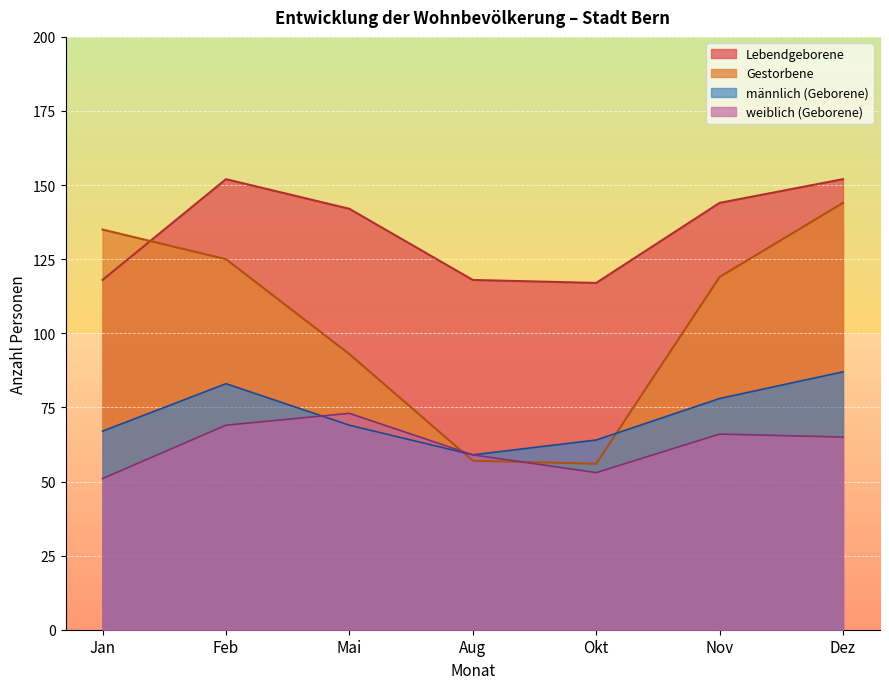

Where do Gestorbene and männlich (Geborene) first cross each other?

Mai and Aug